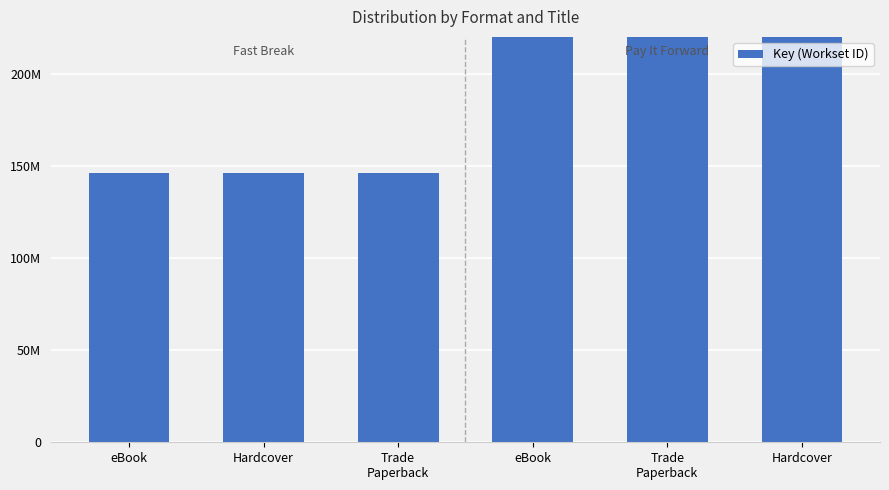

What is the label of the 5th bar from the right?

Hardcover